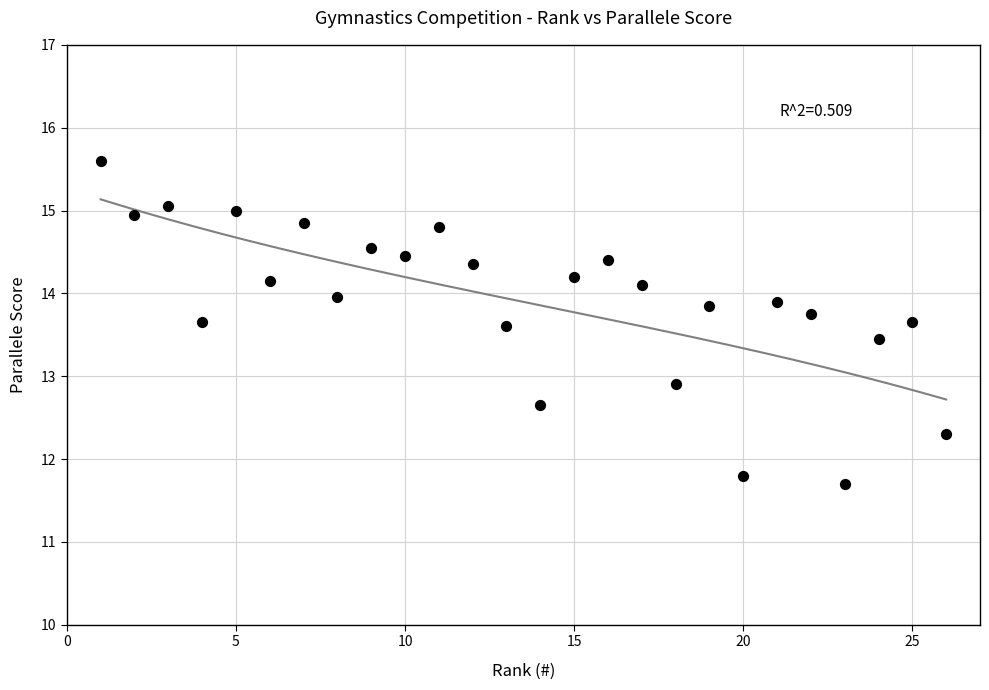

What Y value in the scatter plot is closest to 13?

12.9